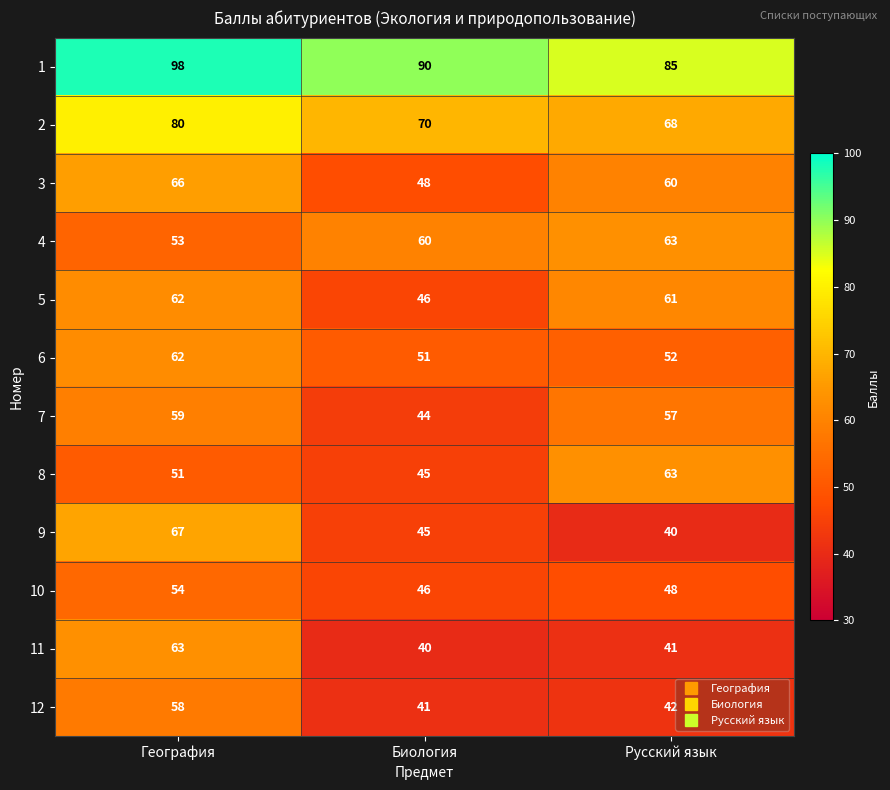

What is the smallest value displayed?

40